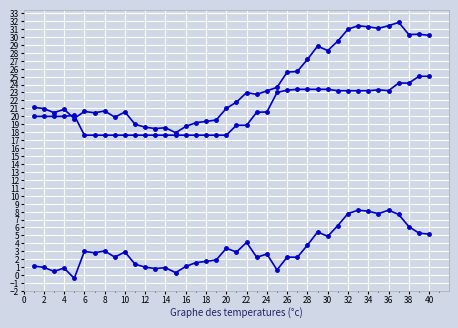

Does the chart display data point markers on the line(s)?

Yes